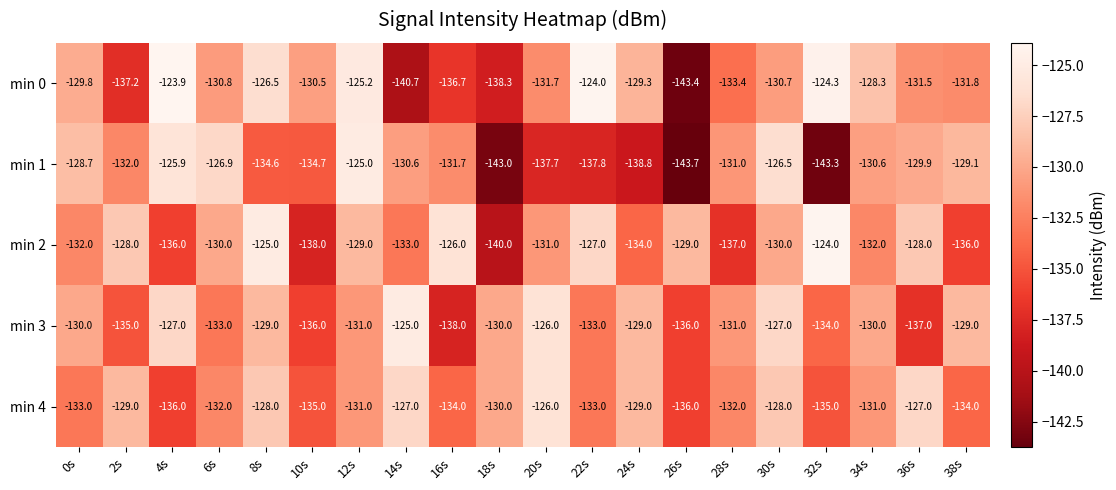

Is it true that min 1 equals -126.9 at 6s?

True